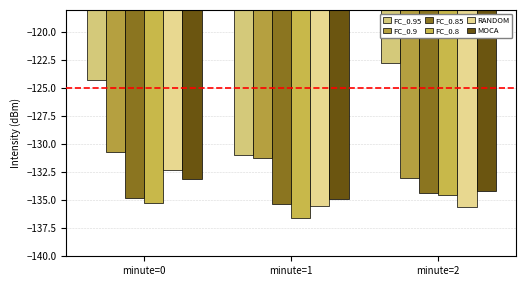

Does the chart contain any negative values?

Yes